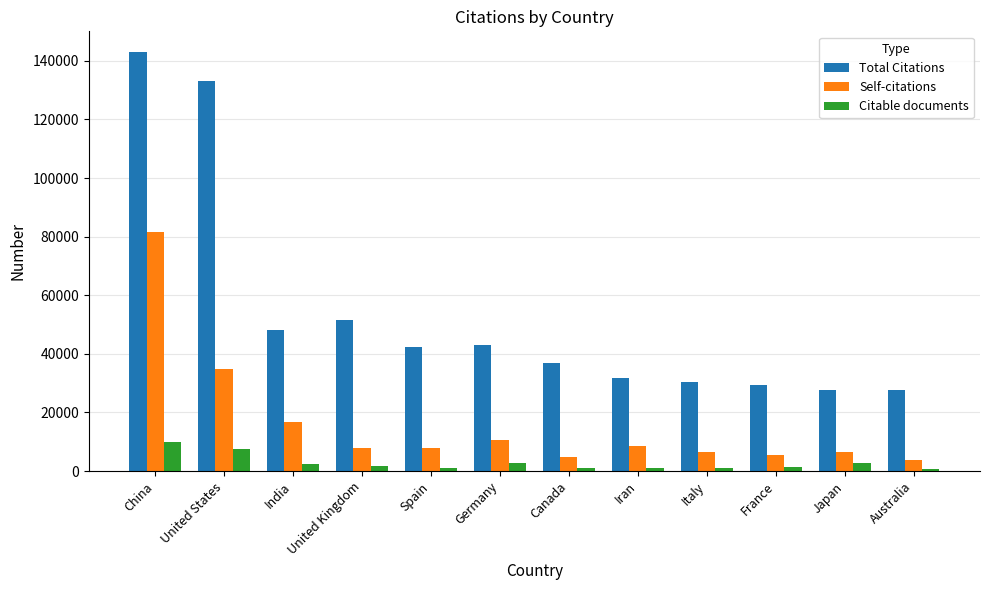

What are all the series names shown in the legend?

Total Citations, Self-citations, Citable documents